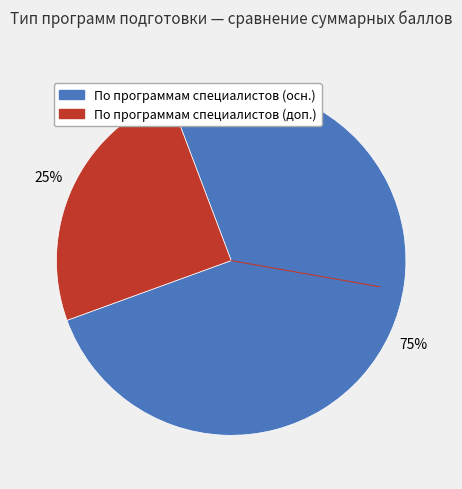

To the nearest percent, what is the average slice percentage?

50%